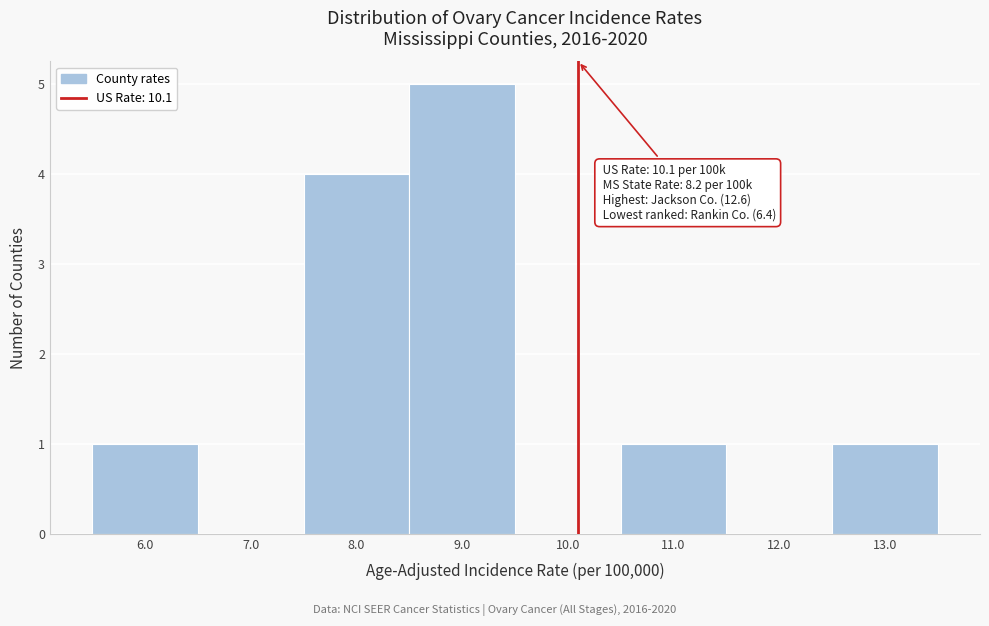

Over which range of the x-axis is the bar tallest?

8.5 to 9.5